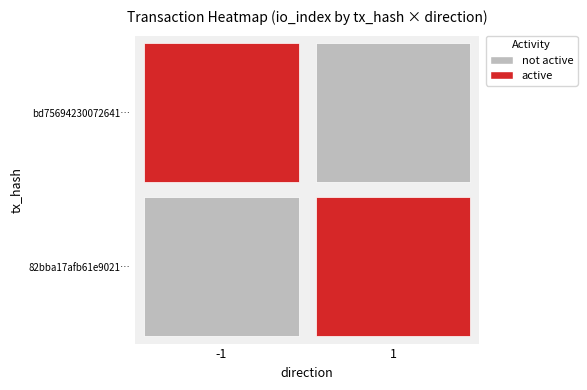

Is the value of 82bba17afb61e9021bb93555cc524fc0f7876ea at io_index greater than the value of bd75694230072641c076eea3e01b280b4e8f552 at io_index?

No